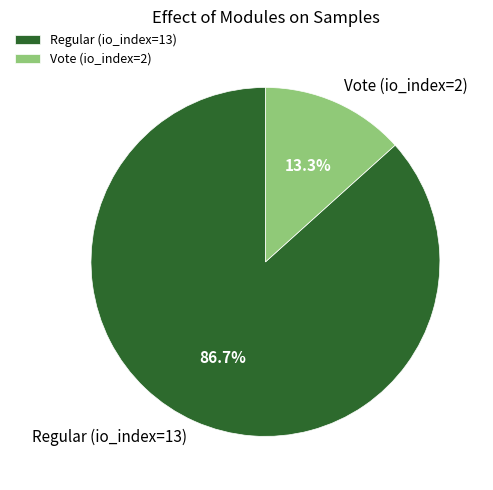

Which has a higher value, Regular (io_index=13) or Vote (io_index=2)?

Regular (io_index=13)